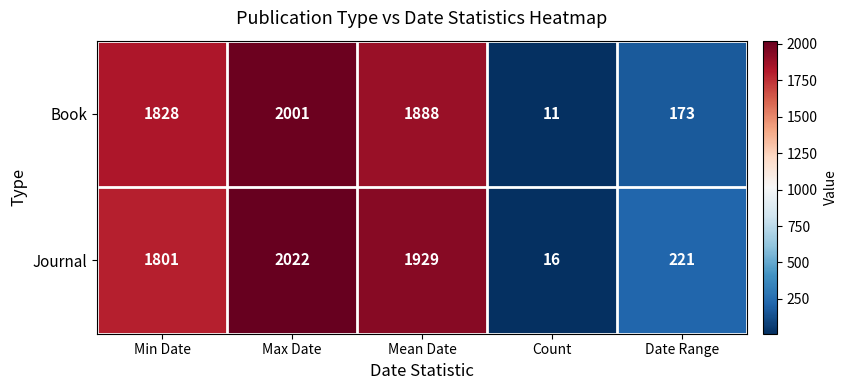

Which series has the widest spread of values?

Journal